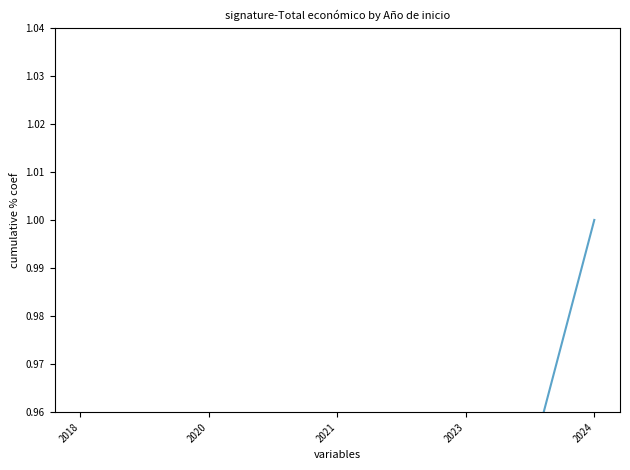

Reading left to right, transcribe all the data shown in this chart.

2018=0.0	2020=0.8	2021=0.9	2023=0.9	2024=1.0